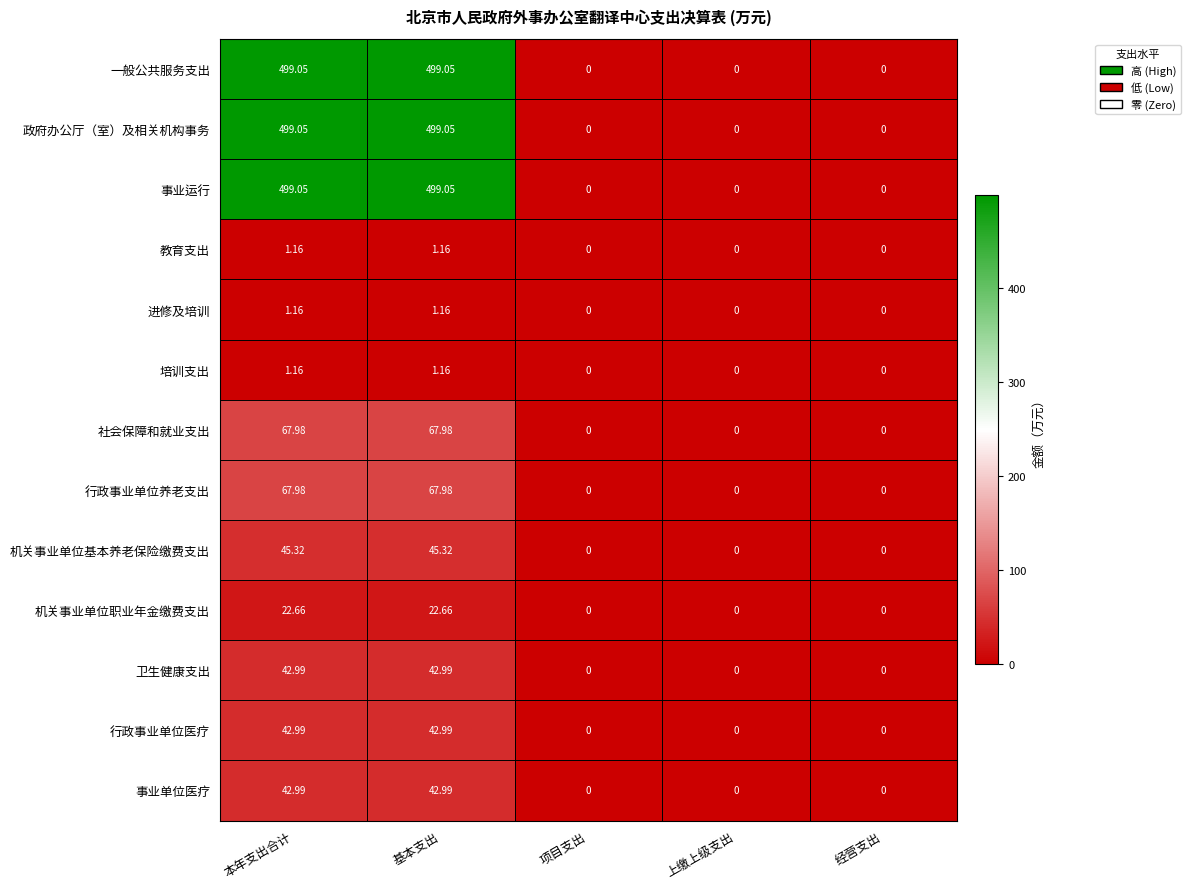

Is the value of 机关事业单位基本养老保险缴费支出 at 经营支出 greater than the value of 行政事业单位医疗 at 本年支出合计?

No